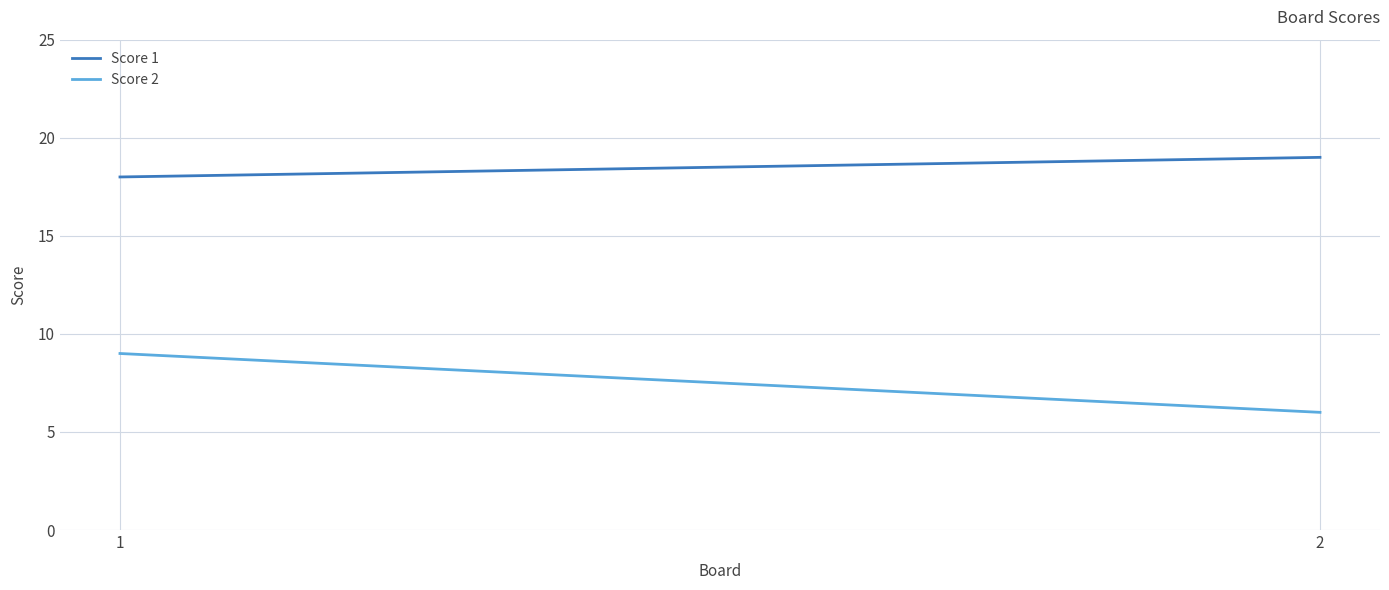

What is the value of the Score 1 point at the 1st from the left?

18